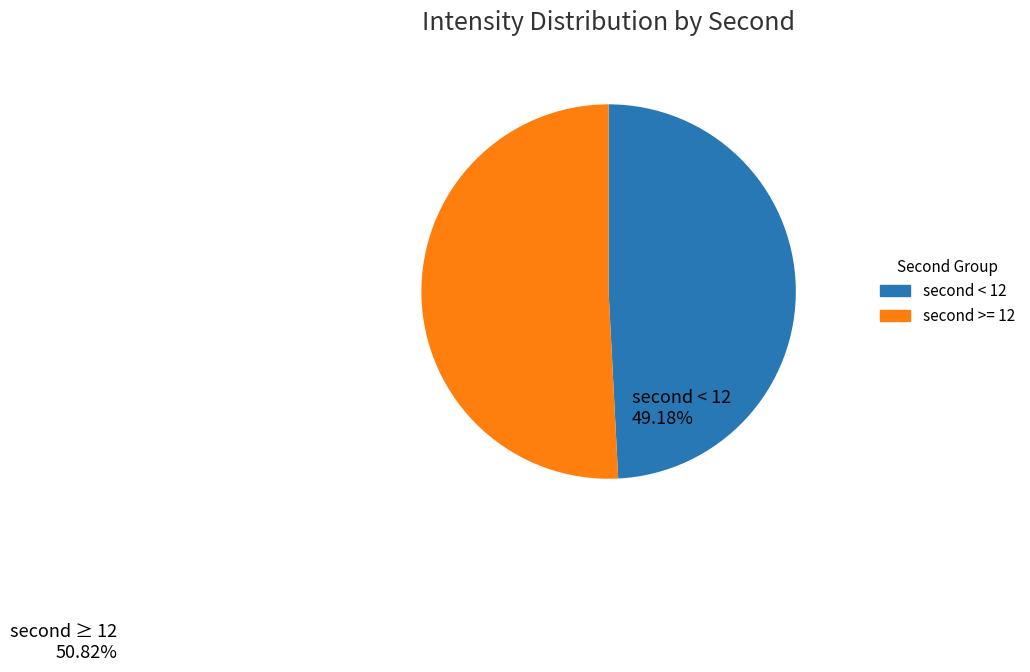

Rank the categories by value from lowest to highest.

second < 12, second >= 12